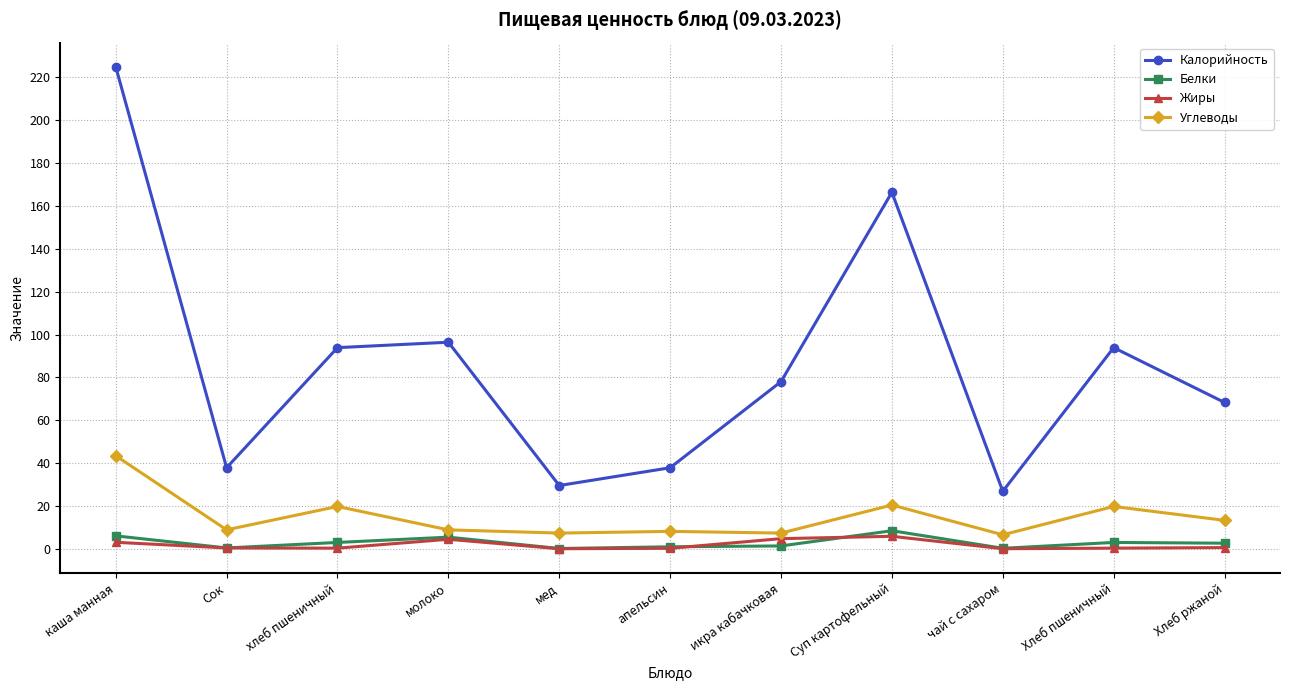

In Калорийность, how many points are lower than both neighbors (excluding endpoints)?

3